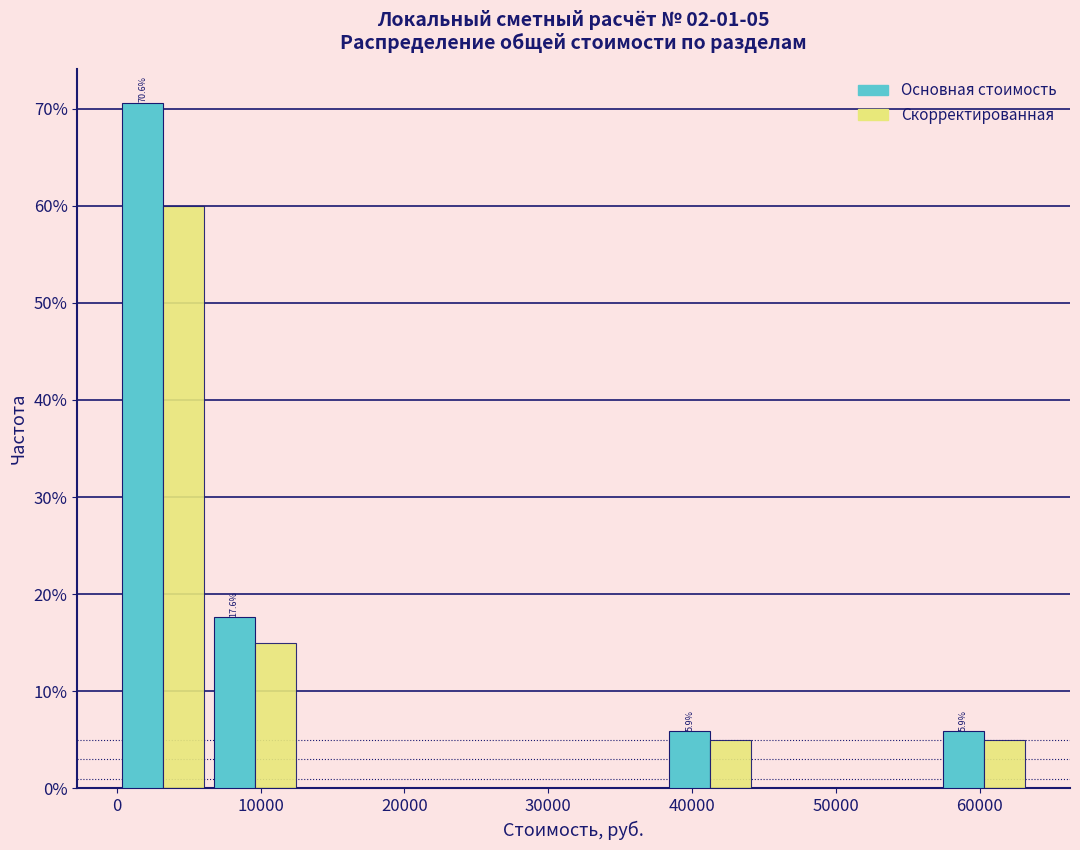

In the Скорректированная series, which range on the x-axis has the tallest bar?

0 to 6000